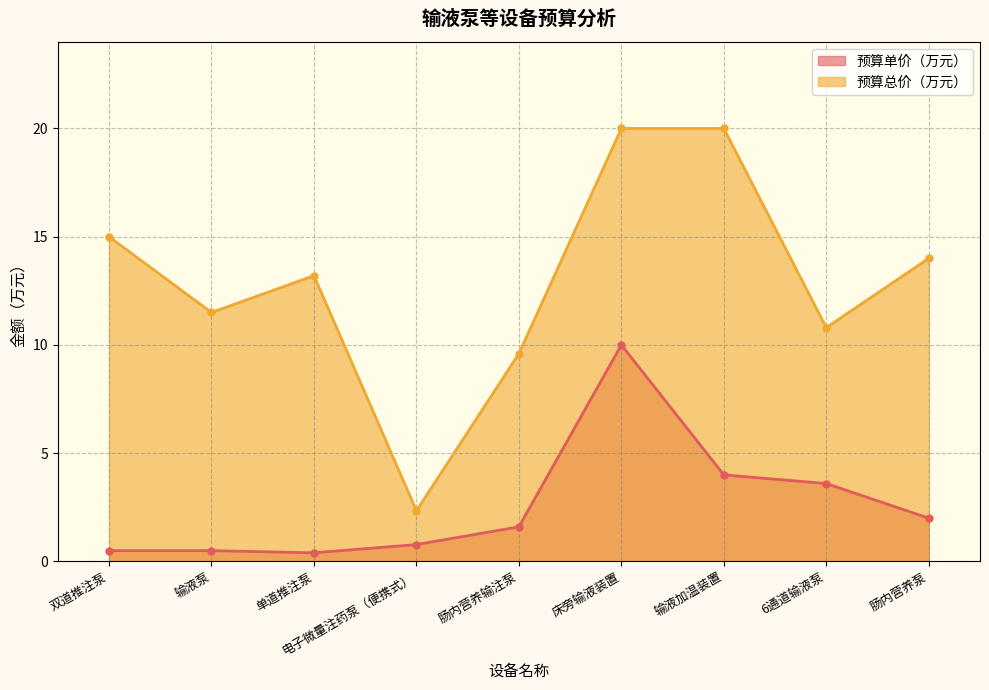

The 预算单价（万元） series shows 0.5 at 双道推注泵. True or false?

True